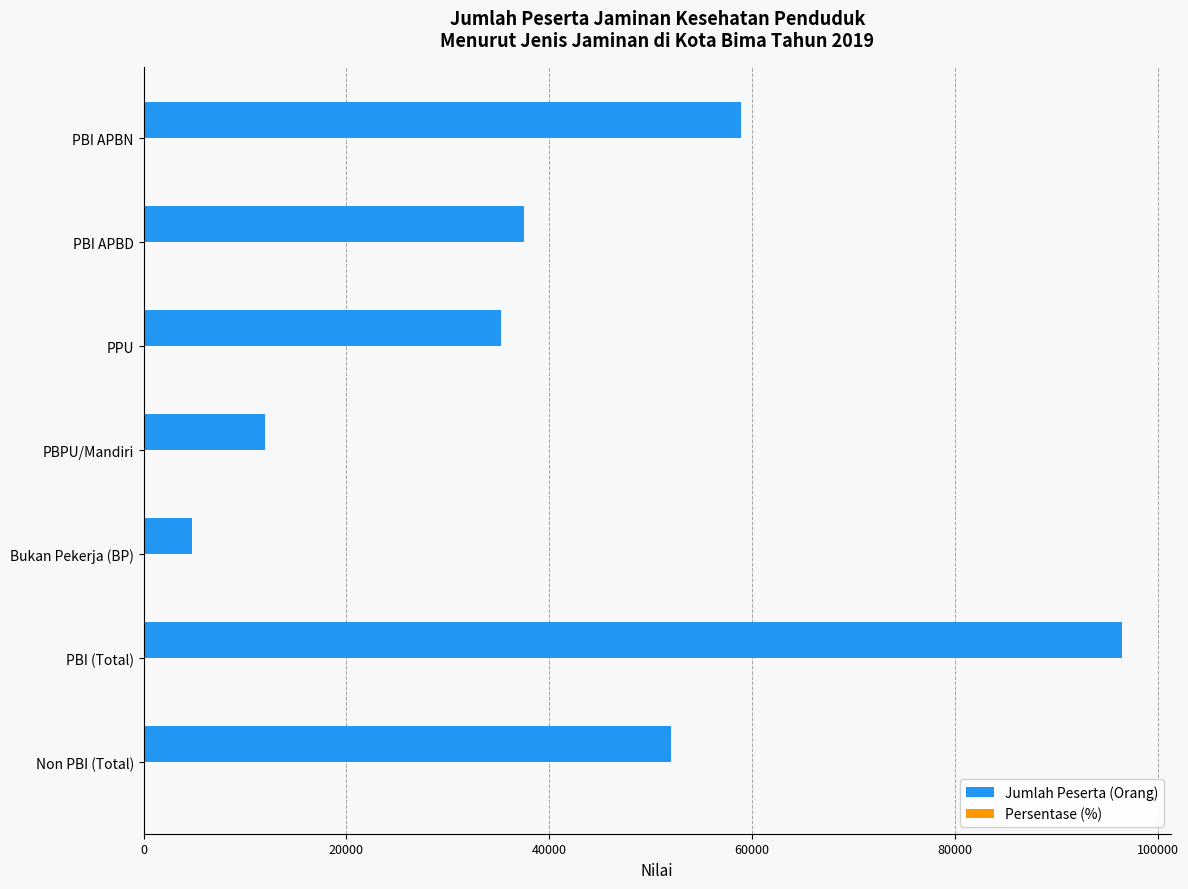

At which label is Jumlah Peserta (Orang) closest to 50600?

Non PBI (Total)